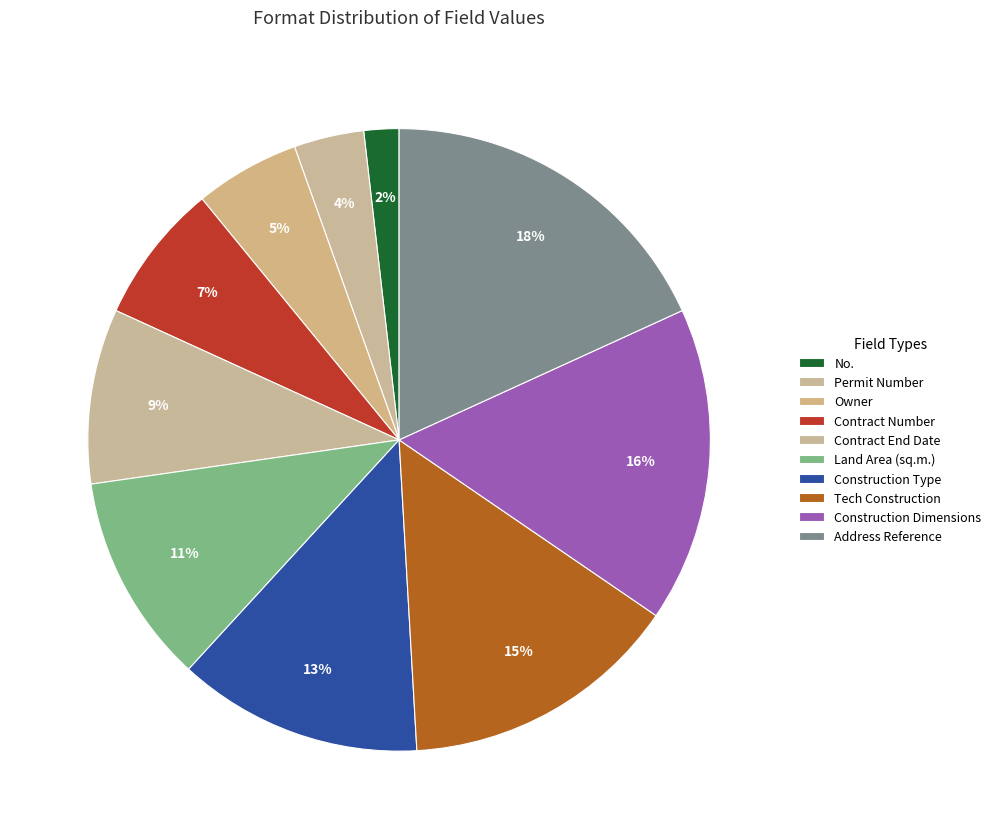

Which slice is the largest?

Address Reference